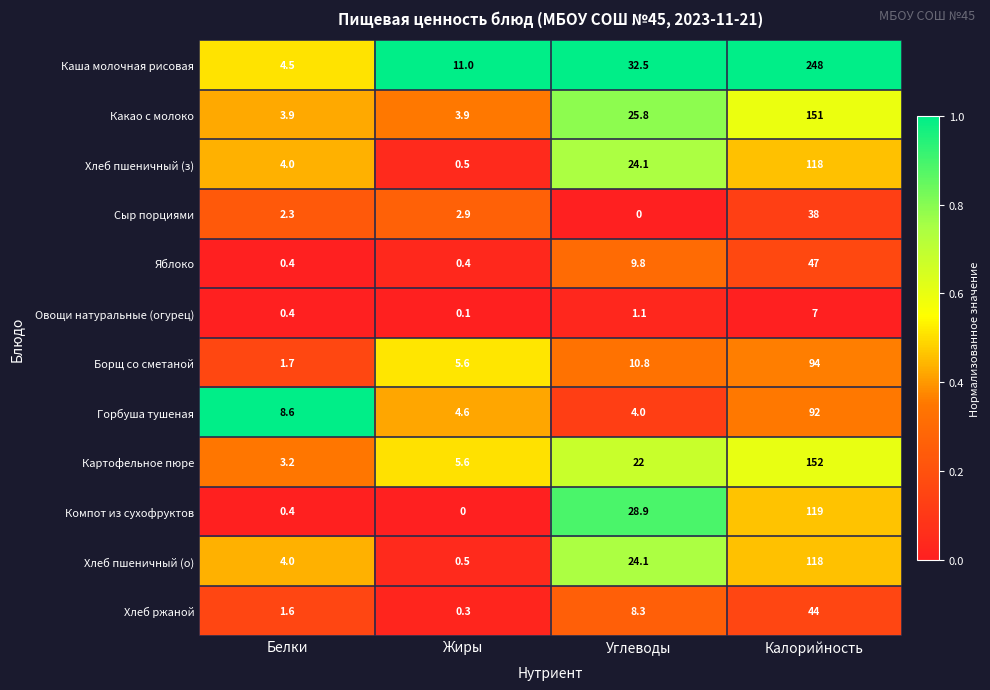

Which series has the largest total across all categories?

Каша молочная рисовая